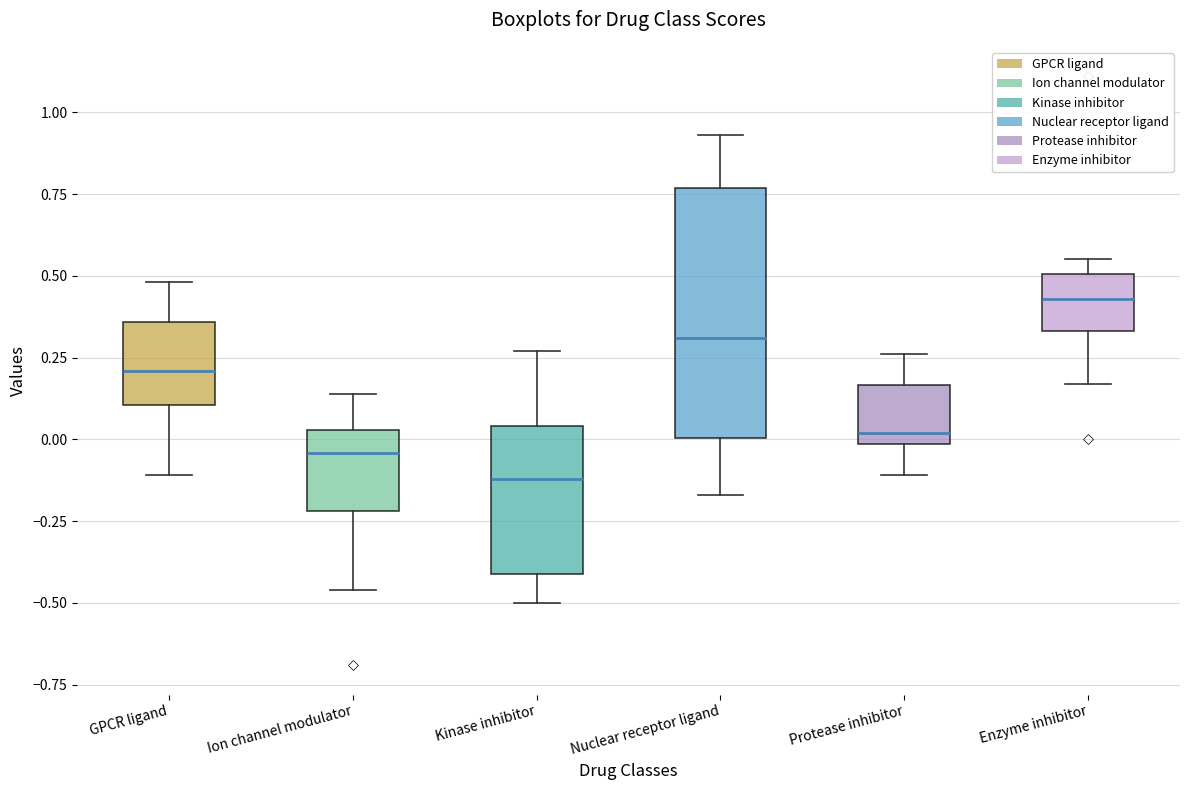

Comparing the boxes themselves (not the whiskers), which one is the tallest?

Nuclear receptor ligand